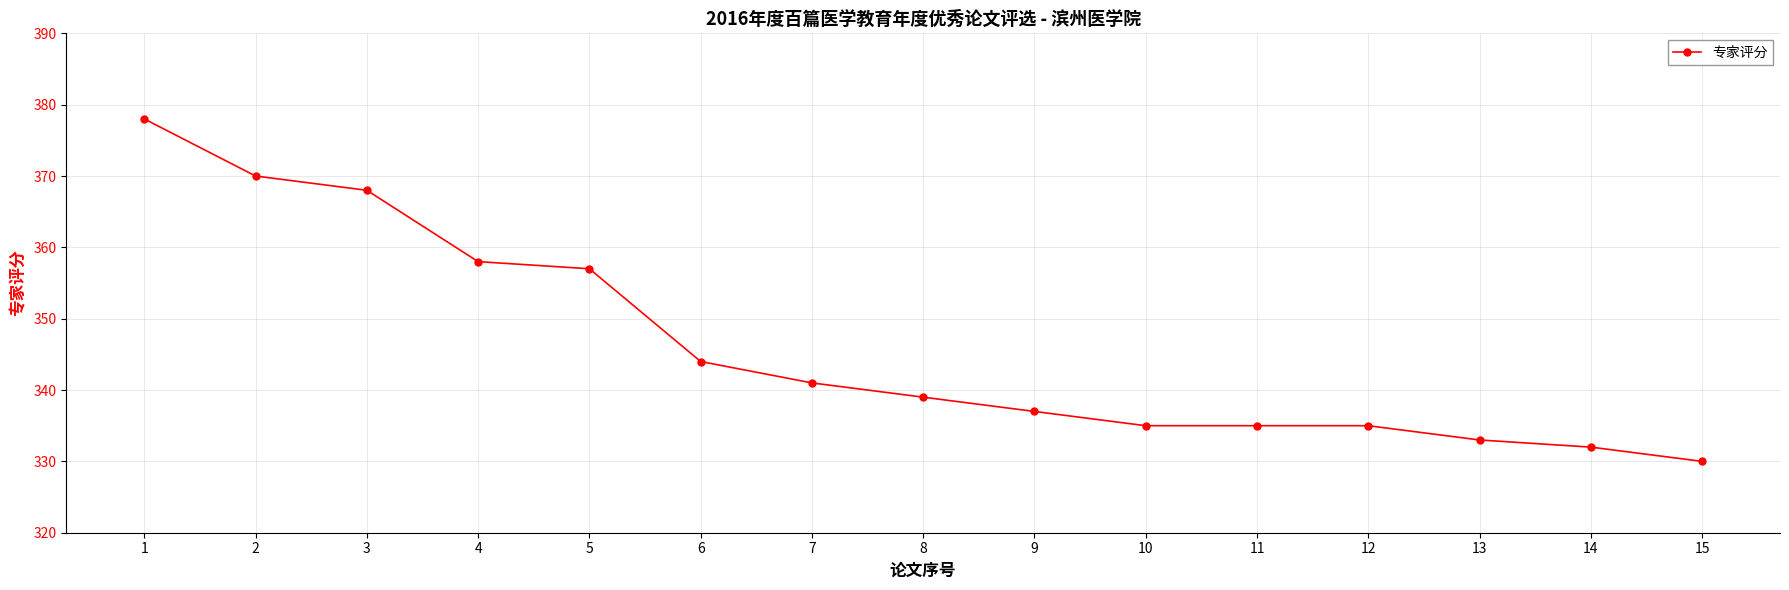

At which label is the value closest to 354?

5